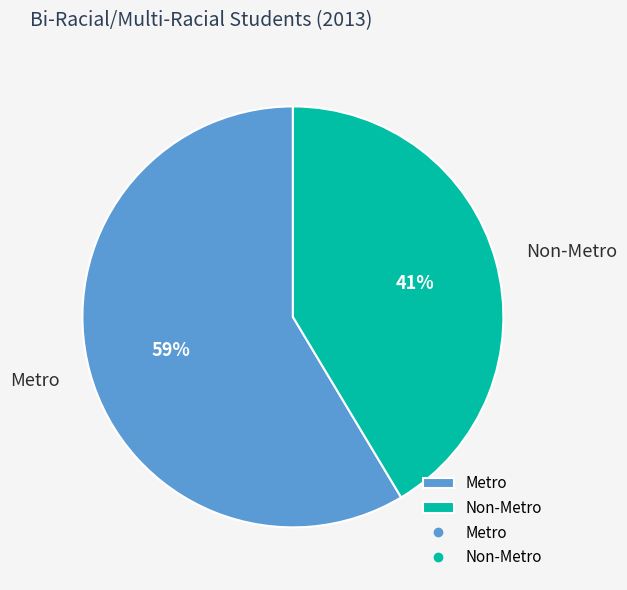

Which slice is the smallest?

Non-Metro